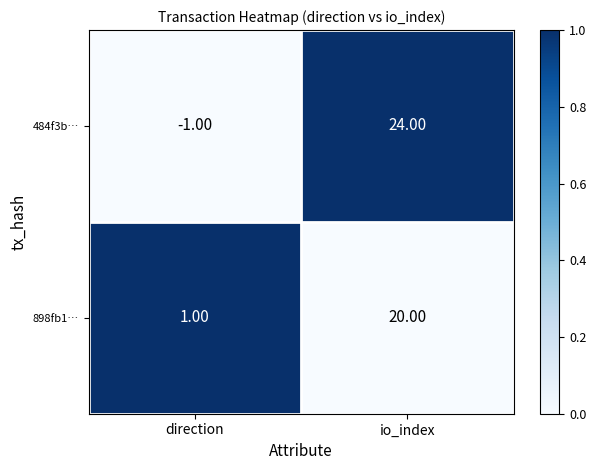

List the series in order of their overall mean, lowest first.

898fb1…, 484f3b…